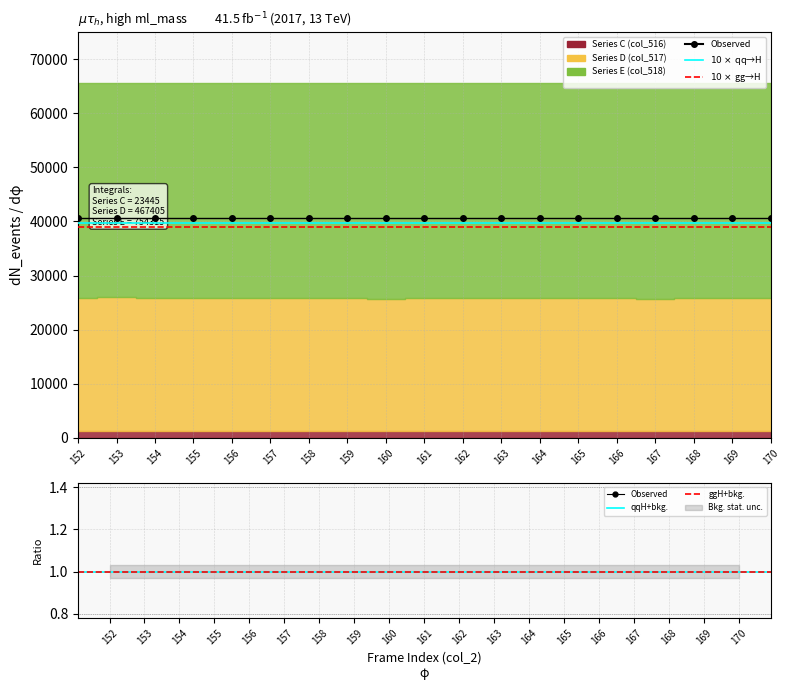

True or false: Series B (col_4) and Series F (col_519) cross at least once.

False